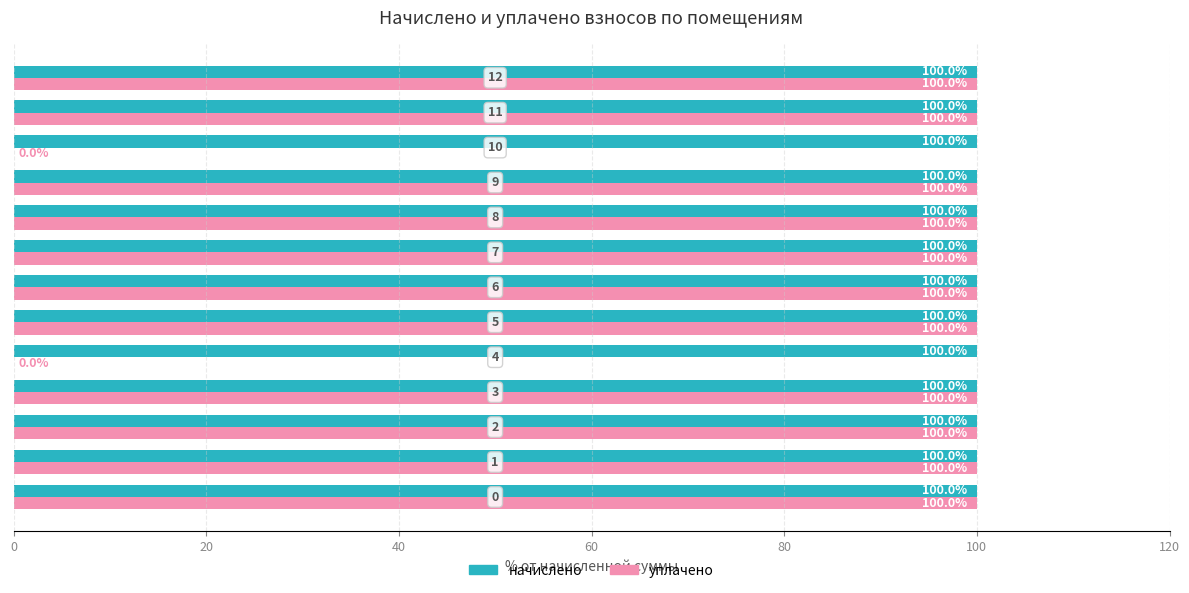

What is the sum of all начислено values?

1300